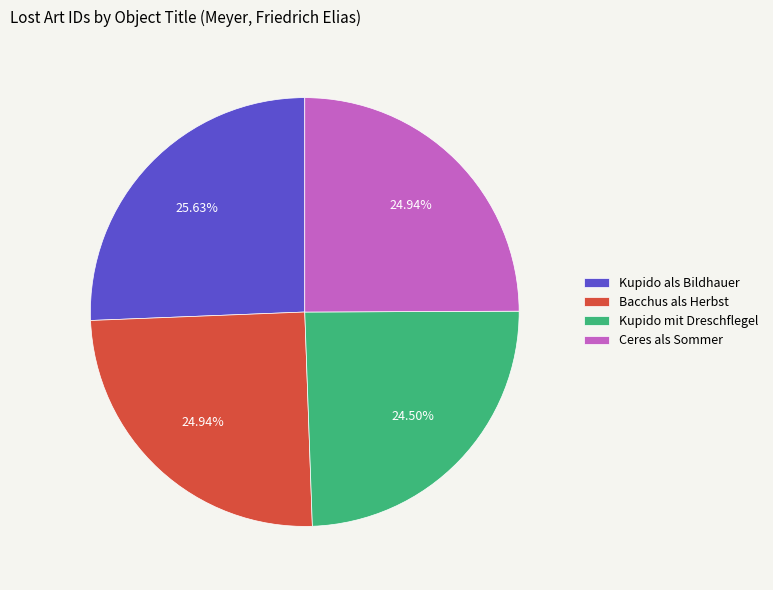

How many segments does this pie chart have?

4